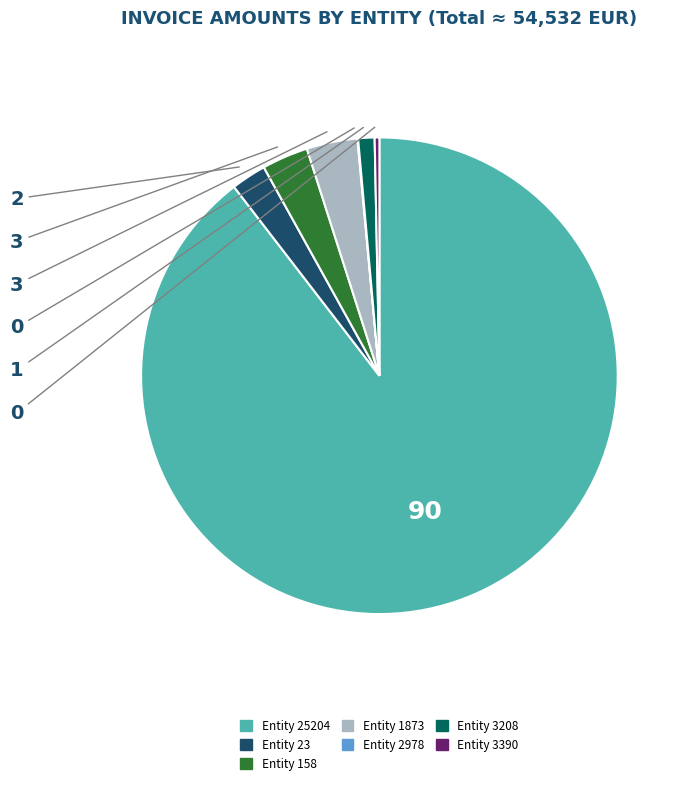

Does any single category account for the majority?

Yes